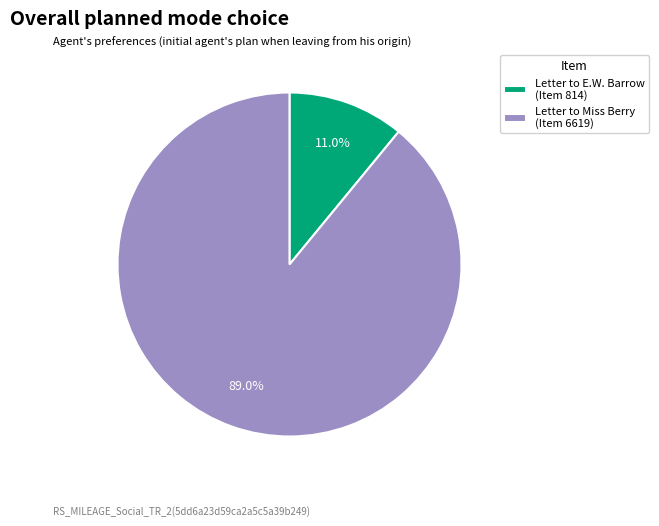

How many slices are in this pie chart?

2